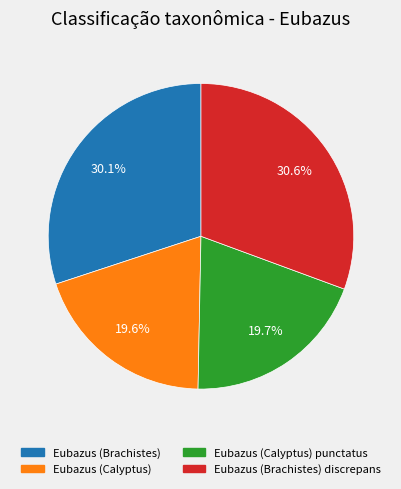

Does any single category account for the majority?

No